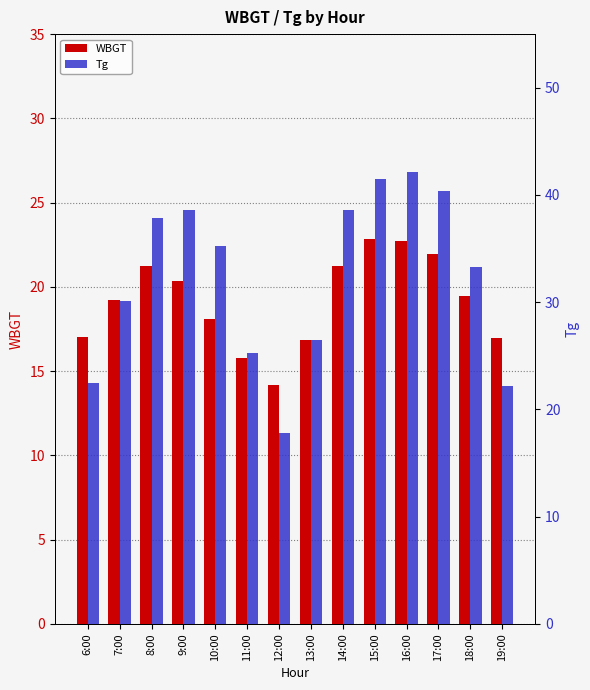

Is the value of WBGT at 19:00 greater than the value of Tg at 6:00?

No